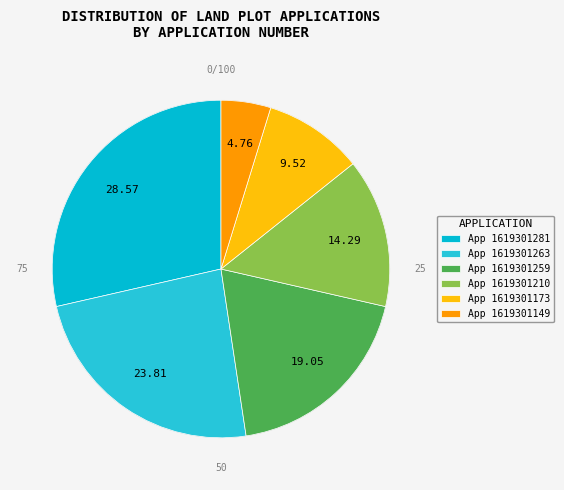

The 1619301263 slice represents 24% of the pie. True or false?

True